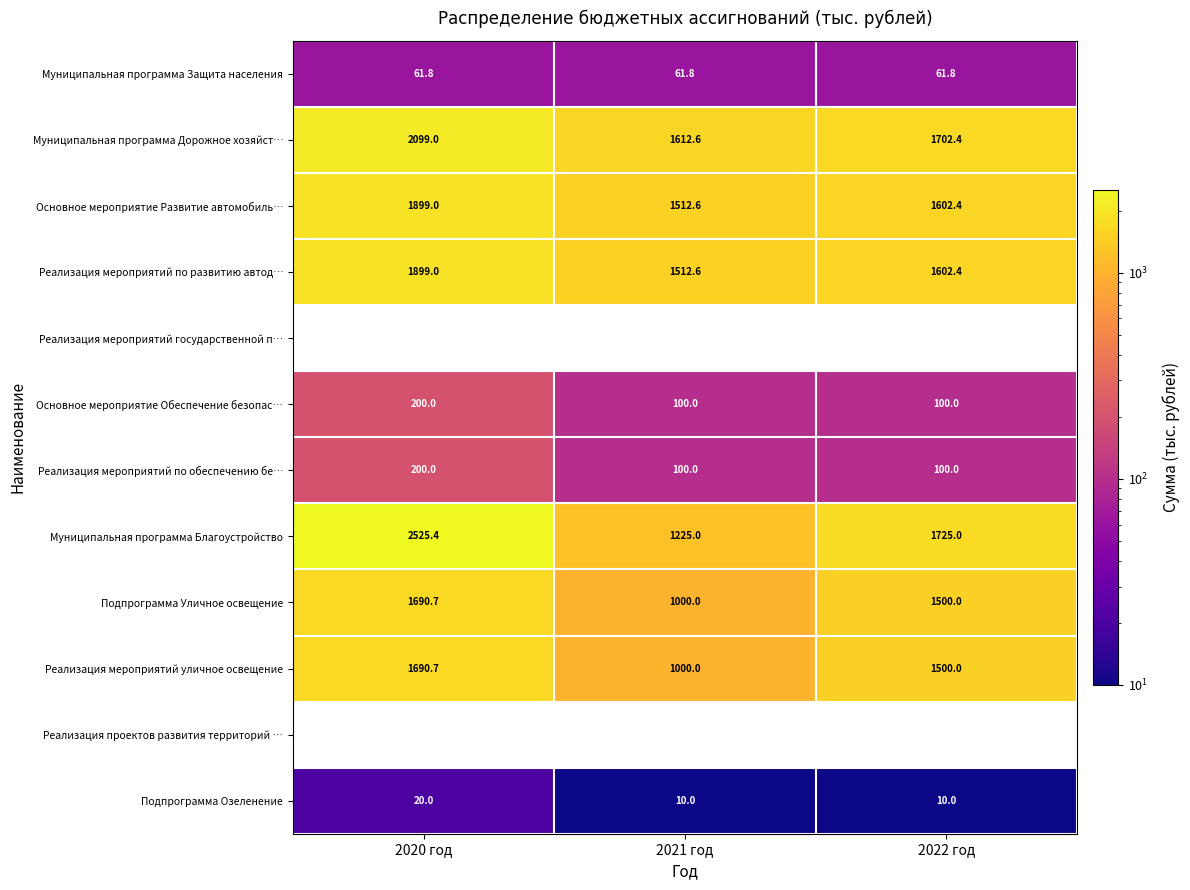

How many categories are shown in the chart?

3